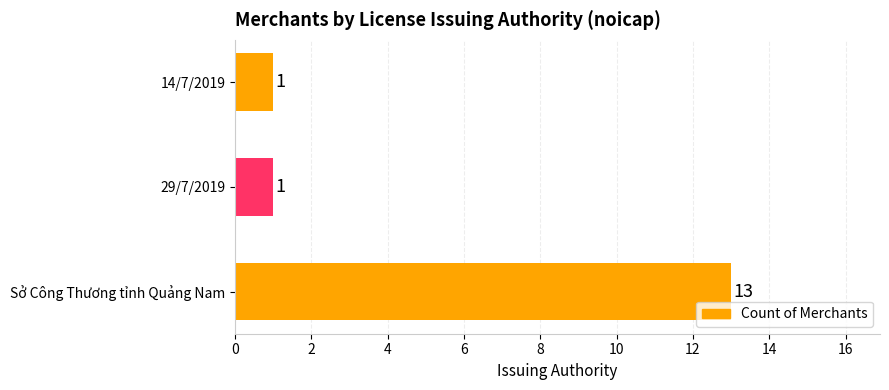

What is the sum of all values?

15